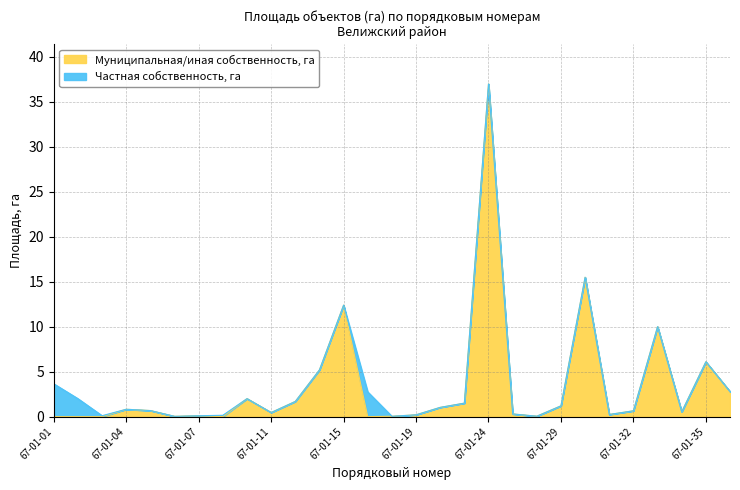

List the labels in order of value, largest first.

67-01-24, 67-01-30, 67-01-15, 67-01-33, 67-01-35, 67-01-14, 67-01-36, 67-01-09, 67-01-13, 67-01-22, 67-01-29, 67-01-21, 67-01-04, 67-01-05, 67-01-32, 67-01-34, 67-01-11, 67-01-26, 67-01-31, 67-01-19, 67-01-07, 67-01-27, 67-01-18, 67-01-06, 67-01-01, 67-01-02, 67-01-03, 67-01-08, 67-01-16